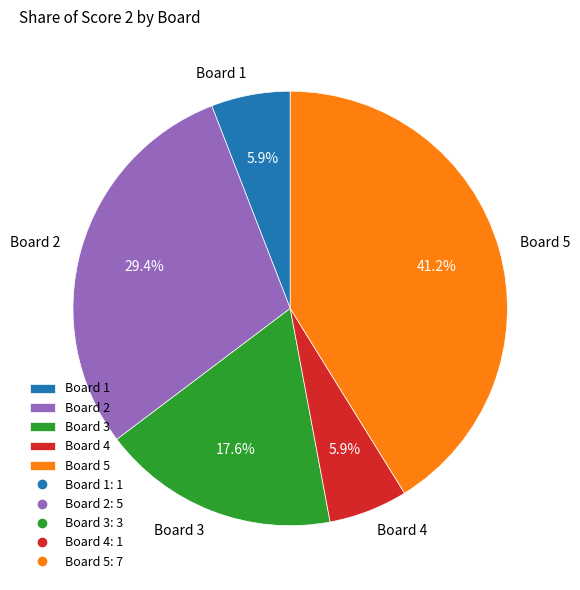

To the nearest percent, what is the combined percentage of Board 3 and Board 4?

24%